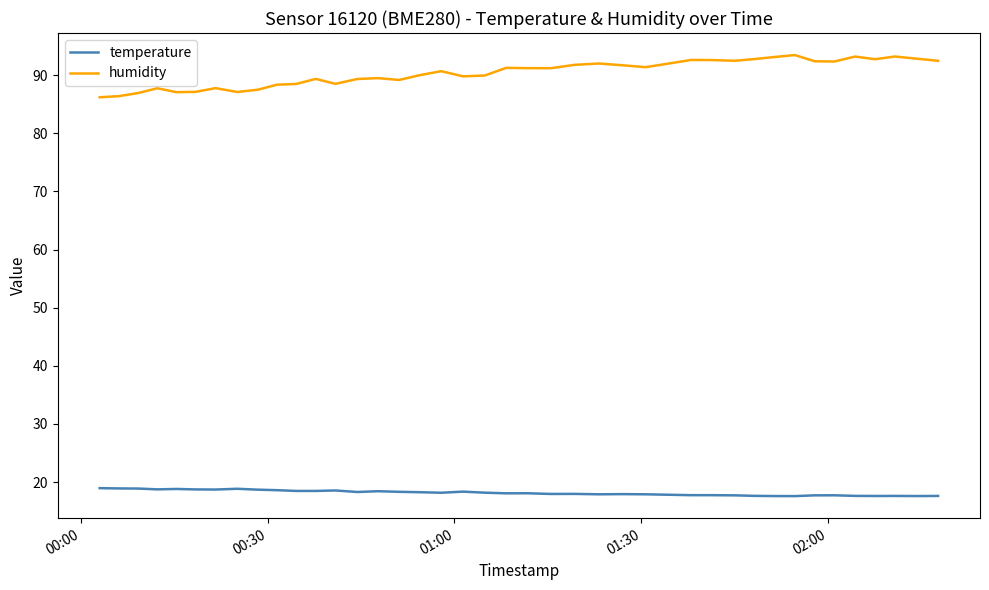

Which series has the widest spread of values?

humidity